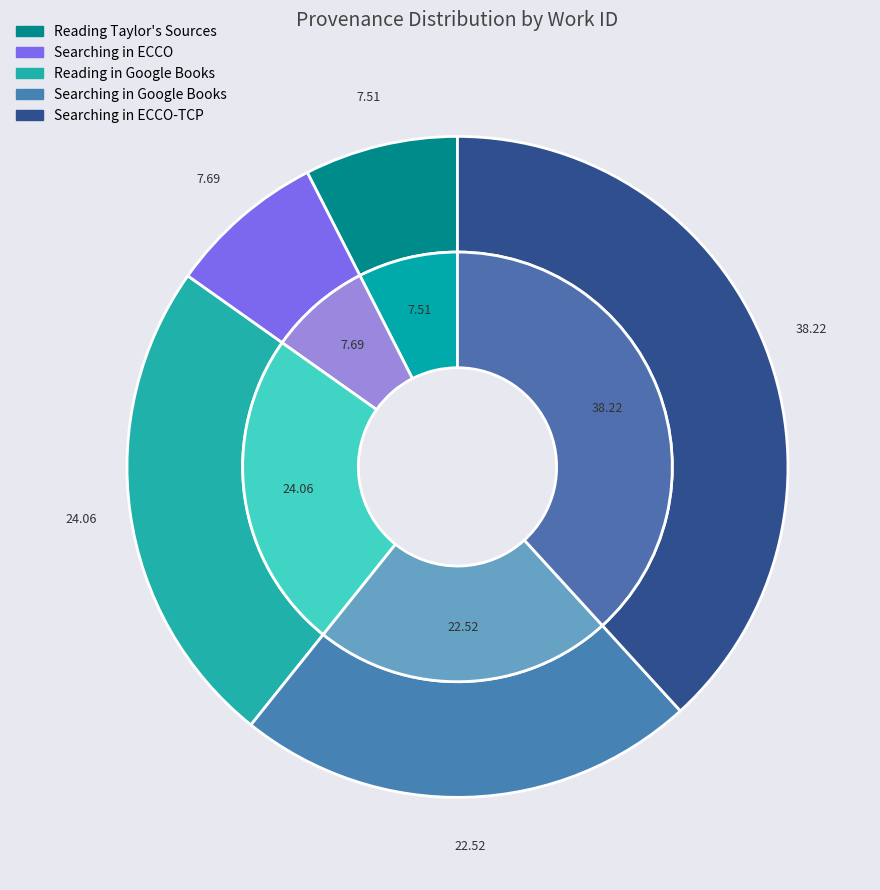

Combined, what portion of the pie is Reading Taylor's Sources and Searching in ECCO?

15.2%